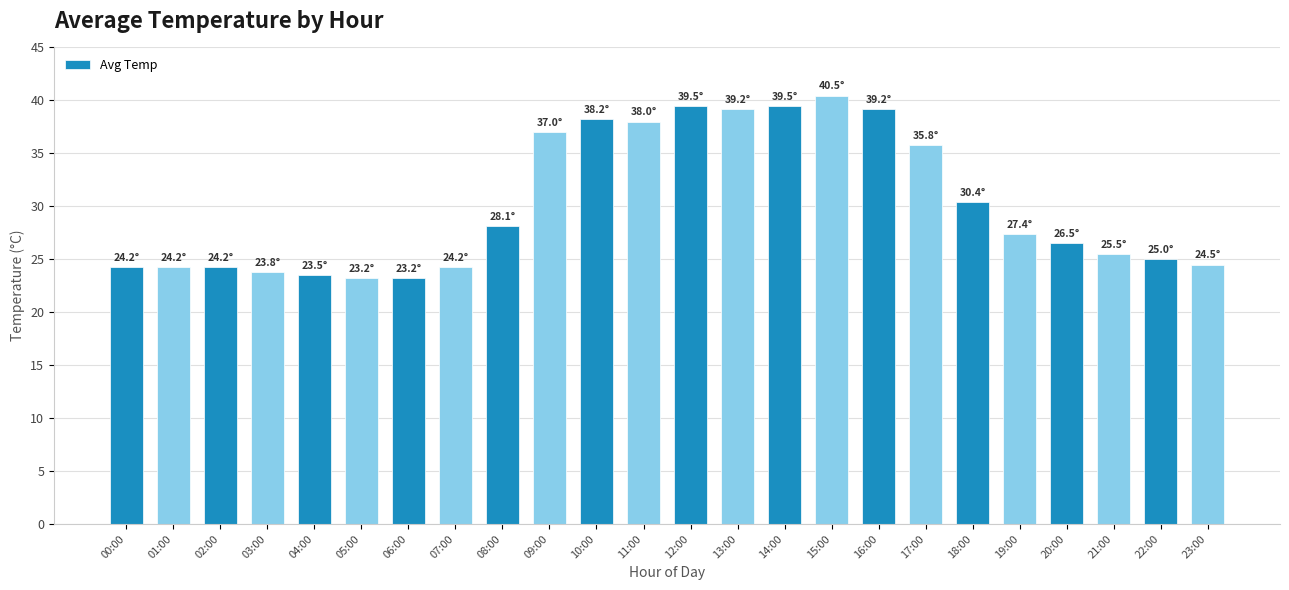

What is the difference between the maximum and minimum values?

17.2